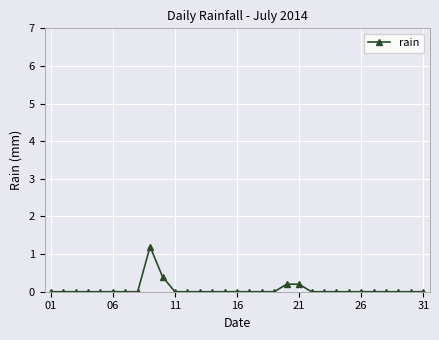

Reading right to left, extract all data points from this chart.

0.0	0.0	0.0	0.0	0.0	0.0	0.0	0.0	0.0	0.0	0.2	0.2	0.0	0.0	0.0	0.0	0.0	0.0	0.0	0.0	0.0	0.4	1.2	0.0	0.0	0.0	0.0	0.0	0.0	0.0	0.0